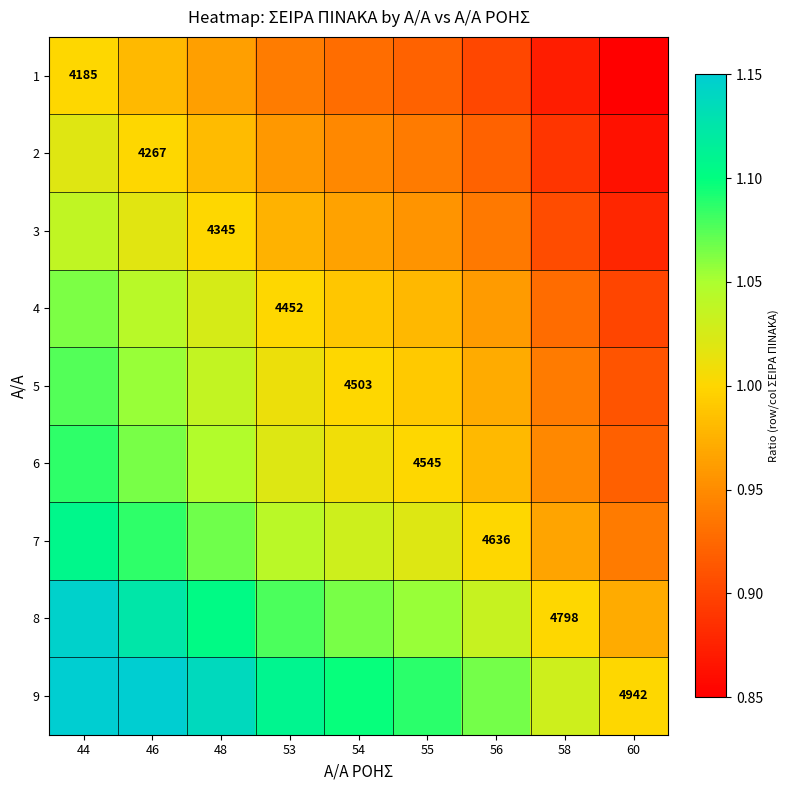

Which series changed the most between 54 and 60?

9